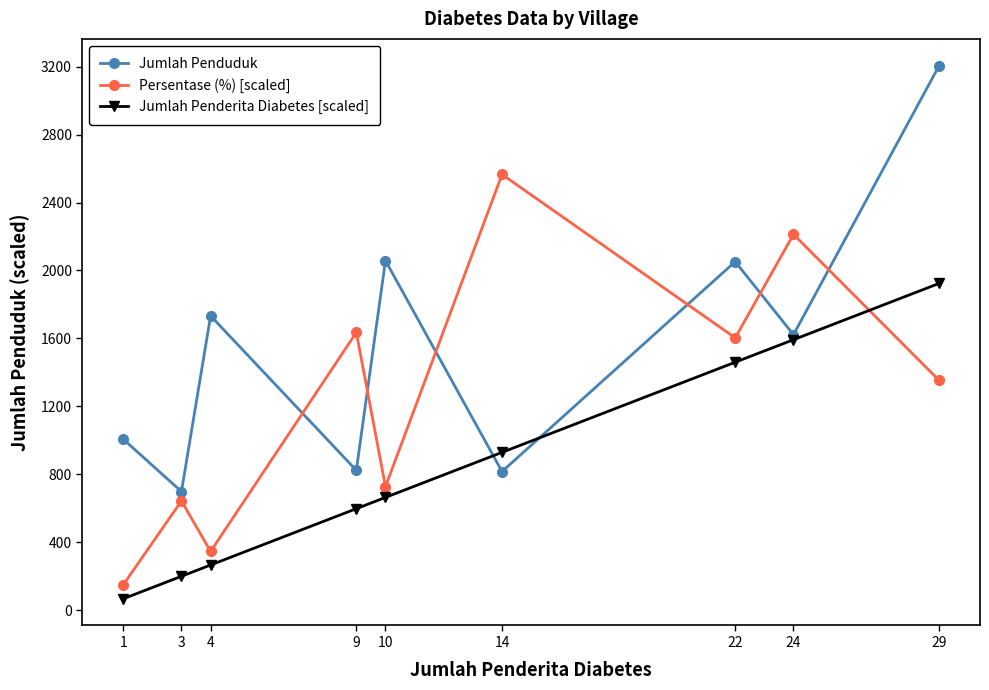

Which series has the largest total across all categories?

Jumlah Penduduk